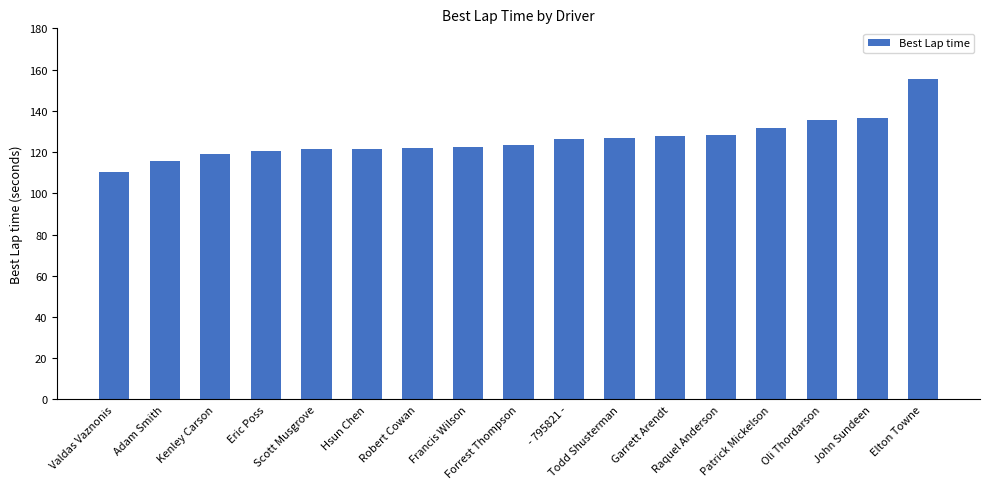

Is it true that the value at Francis Wilson is 122.7?

True